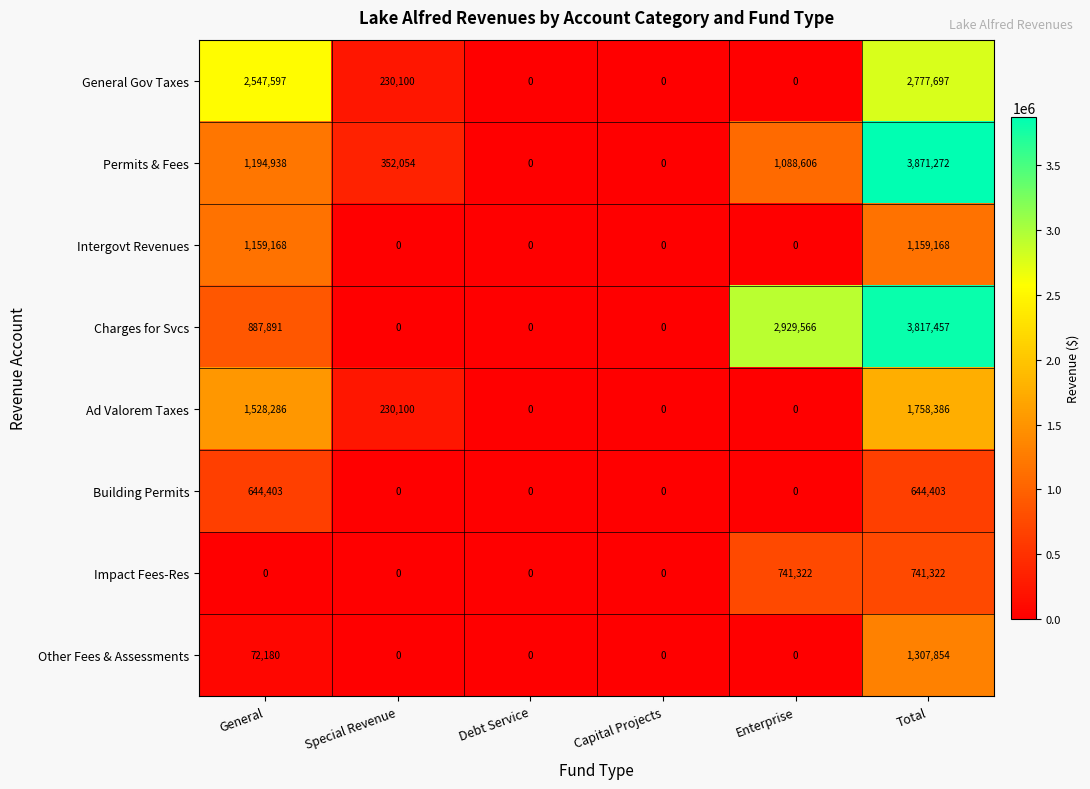

What is the difference between the Charges for Svcs values at Enterprise and General?

2041675